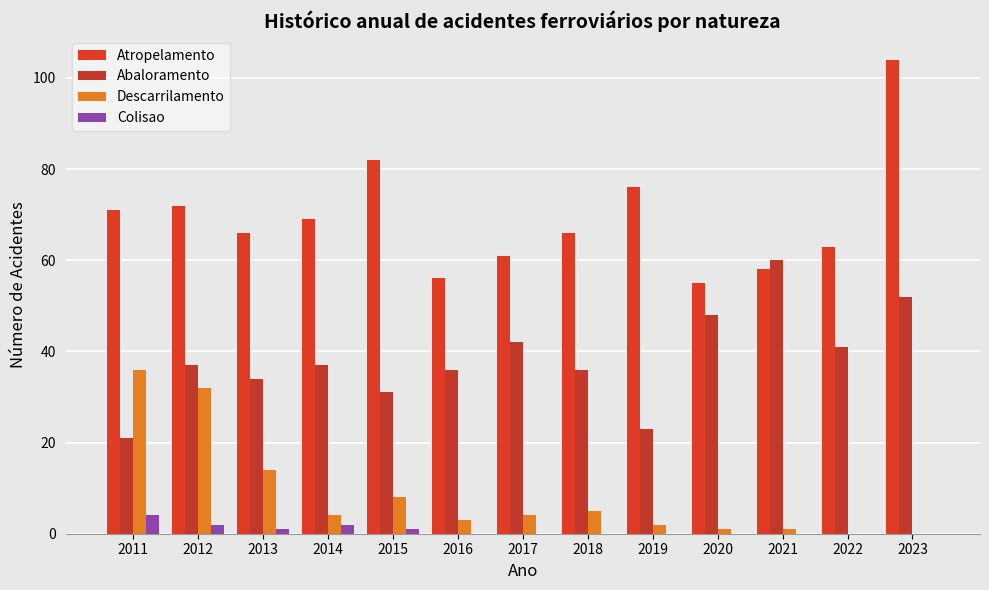

Are the bars horizontal?

No